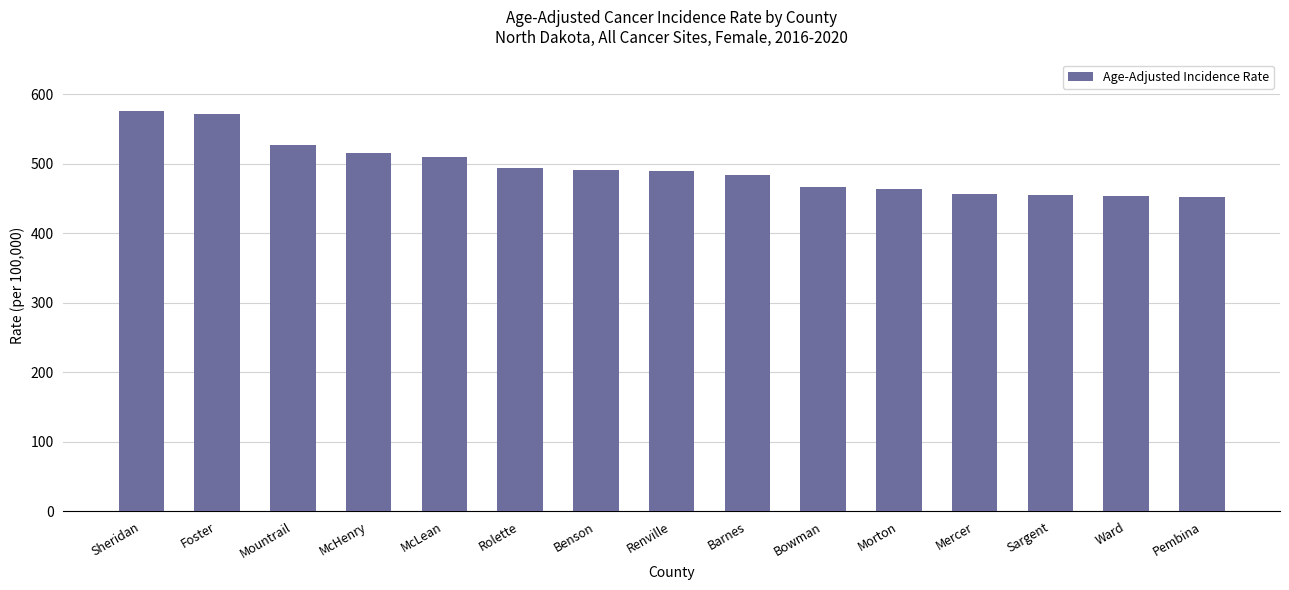

What is the maximum value shown in the chart?

575.3